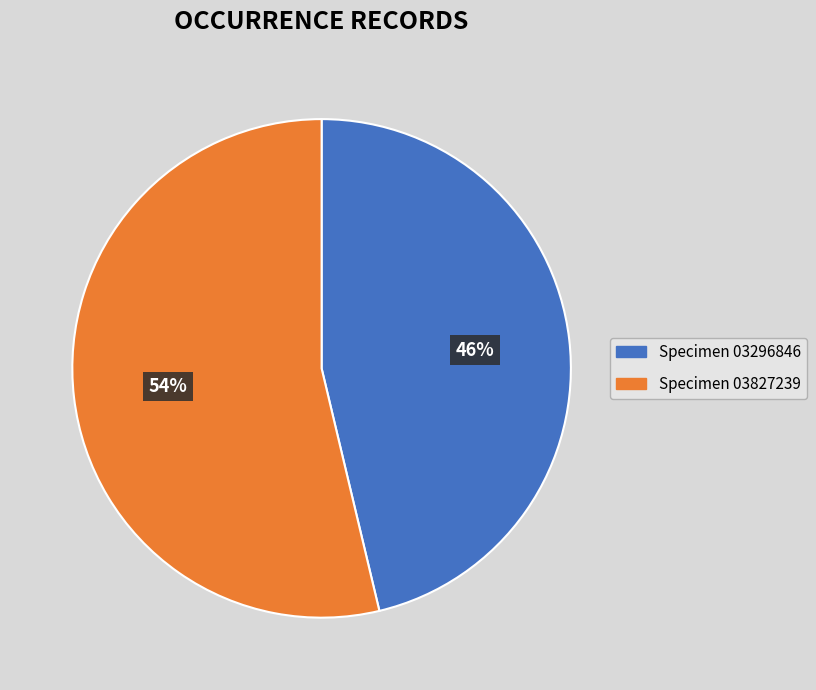

What is the largest slice in the pie chart?

Specimen 03827239